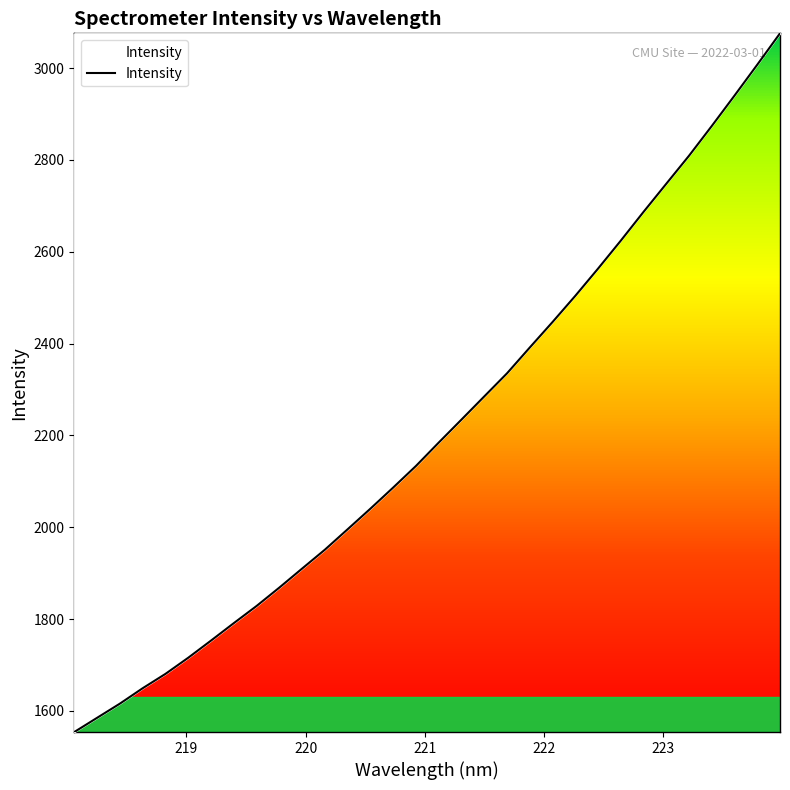

What is the smallest value displayed?

1554.1